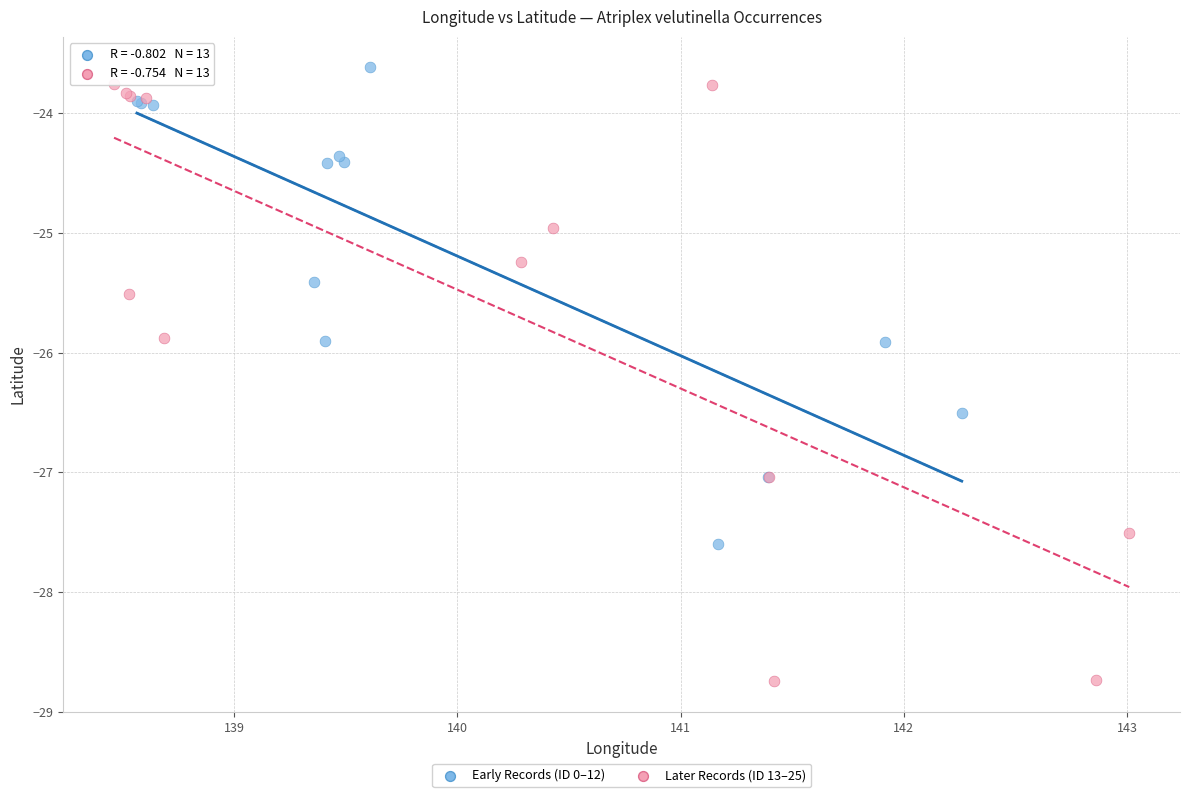

Which series reaches the maximum Y coordinate?

Early Records (ID 0–12)